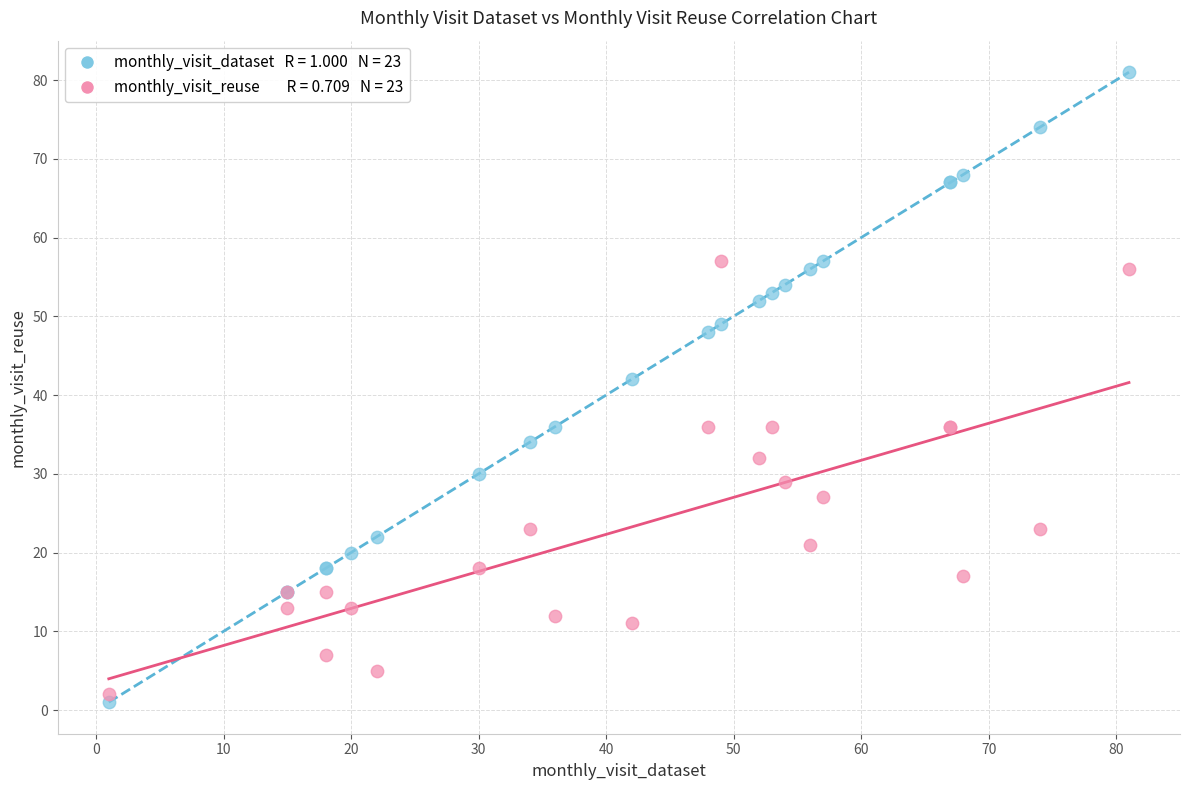

Across all series, what Y value is closest to 41?

42